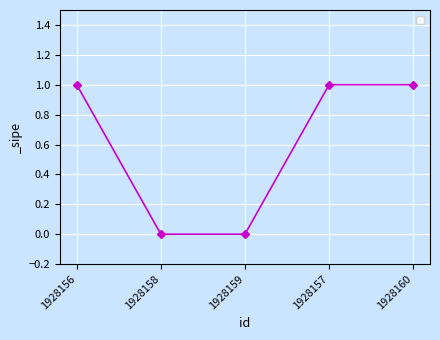

What is the difference between the second highest and second lowest values?

1